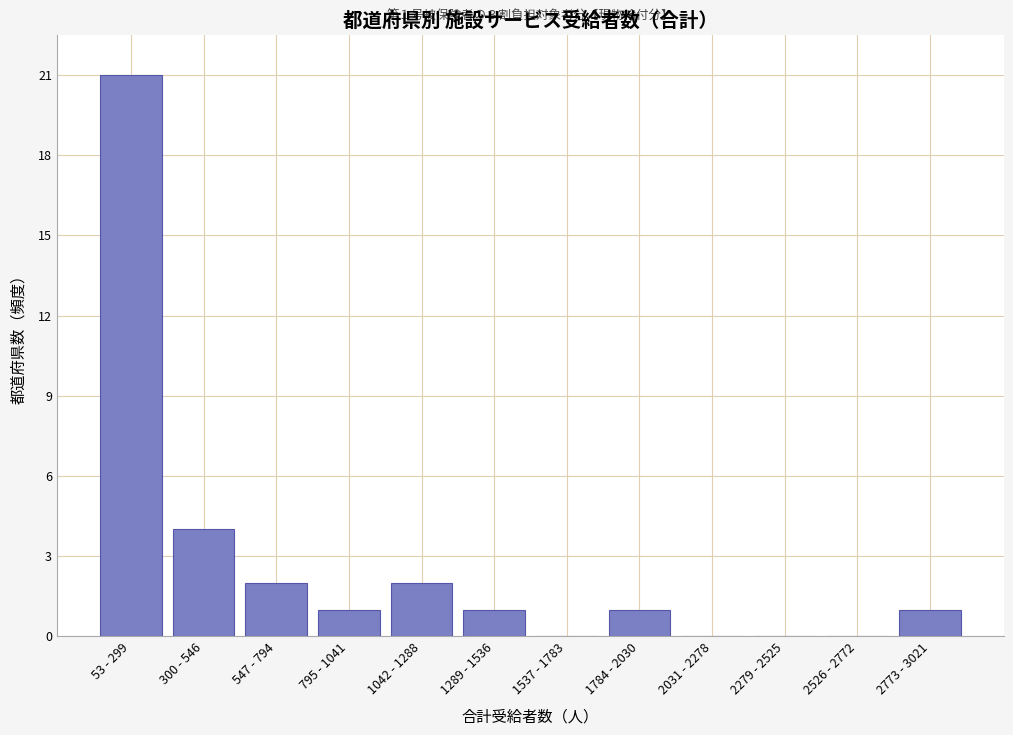

Reading left to right, list all the values displayed in this chart.

53 - 299=21	300 - 546=4	547 - 794=2	795 - 1041=1	1042 - 1288=2	1289 - 1536=1	1537 - 1783=0	1784 - 2030=1	2031 - 2278=0	2279 - 2525=0	2526 - 2772=0	2773 - 3021=1